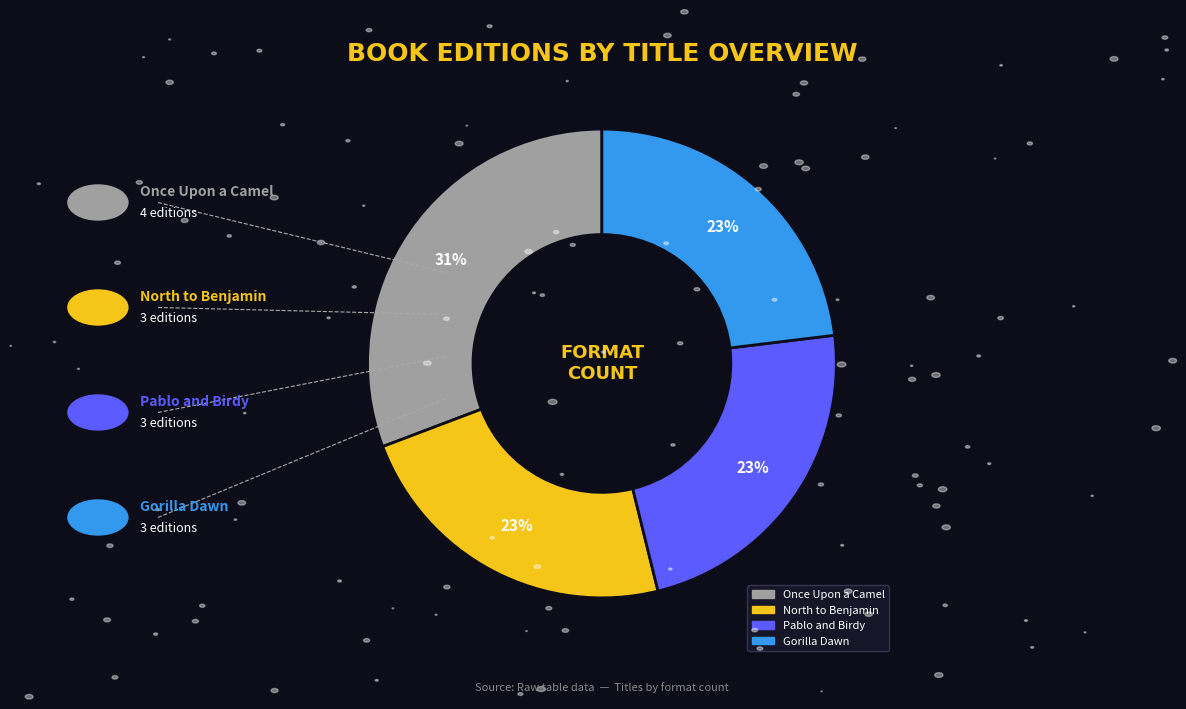

True or false: Pablo and Birdy accounts for 4% of the total.

False